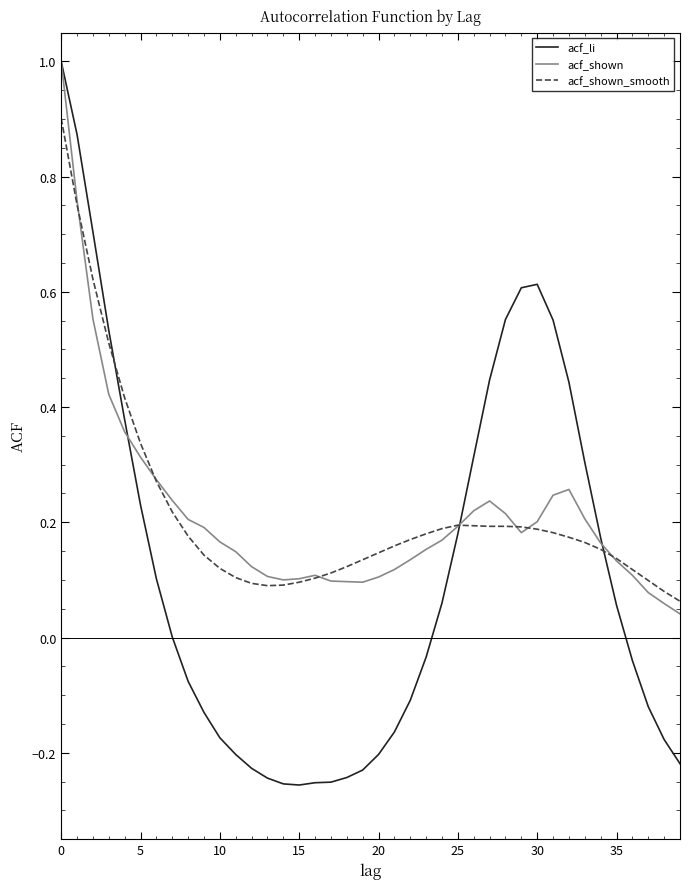

What is the maximum value for acf_li?

1.0